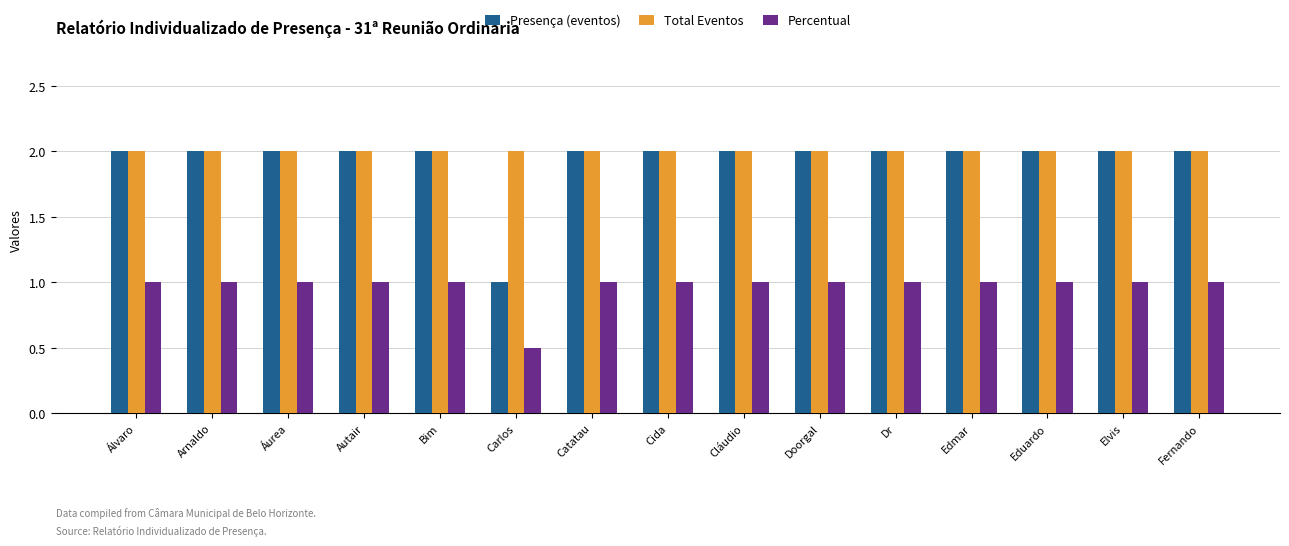

What is the spread (max minus min) of values at Doorgal?

1.0